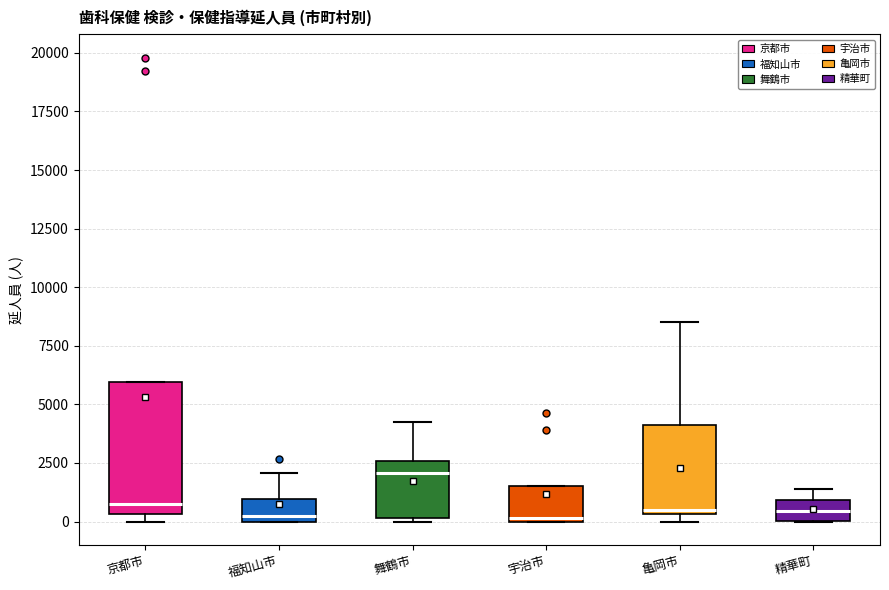

Reading left to right, transcribe this box plot: for each box, give where its median line is, the range the box spans, and where its two whiskers end, as read against the y-axis. The values are not printed on the chart, so give them approximately, as read against the axis.

京都市: median 1000, box 500 to 6000, whiskers 0 to 6000
福知山市: median 0 (just above the box's lower edge), box 0 to 1000, whiskers 0 to 2000
舞鶴市: median 2000, box 0 to 2500, whiskers 0 to 4000
宇治市: median 0 (just above the box's lower edge), box 0 to 1500, whiskers 0 to 1500
亀岡市: median 500 (just above the box's lower edge), box 500 to 4000, whiskers 0 to 8500
精華町: median 500, box 0 to 1000, whiskers 0 to 1500